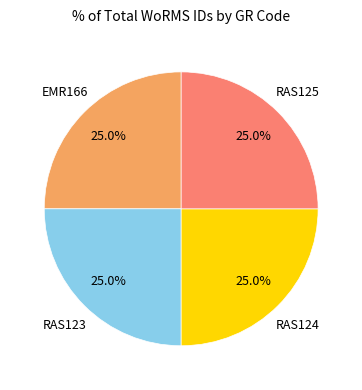

Is there any slice that represents more than half of the pie?

No